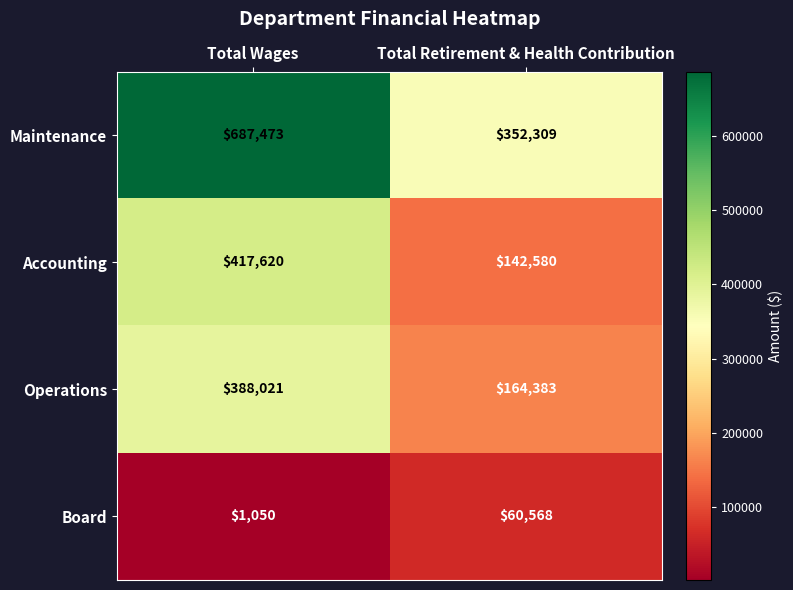

At which category is the sum across all series the highest?

Total Wages